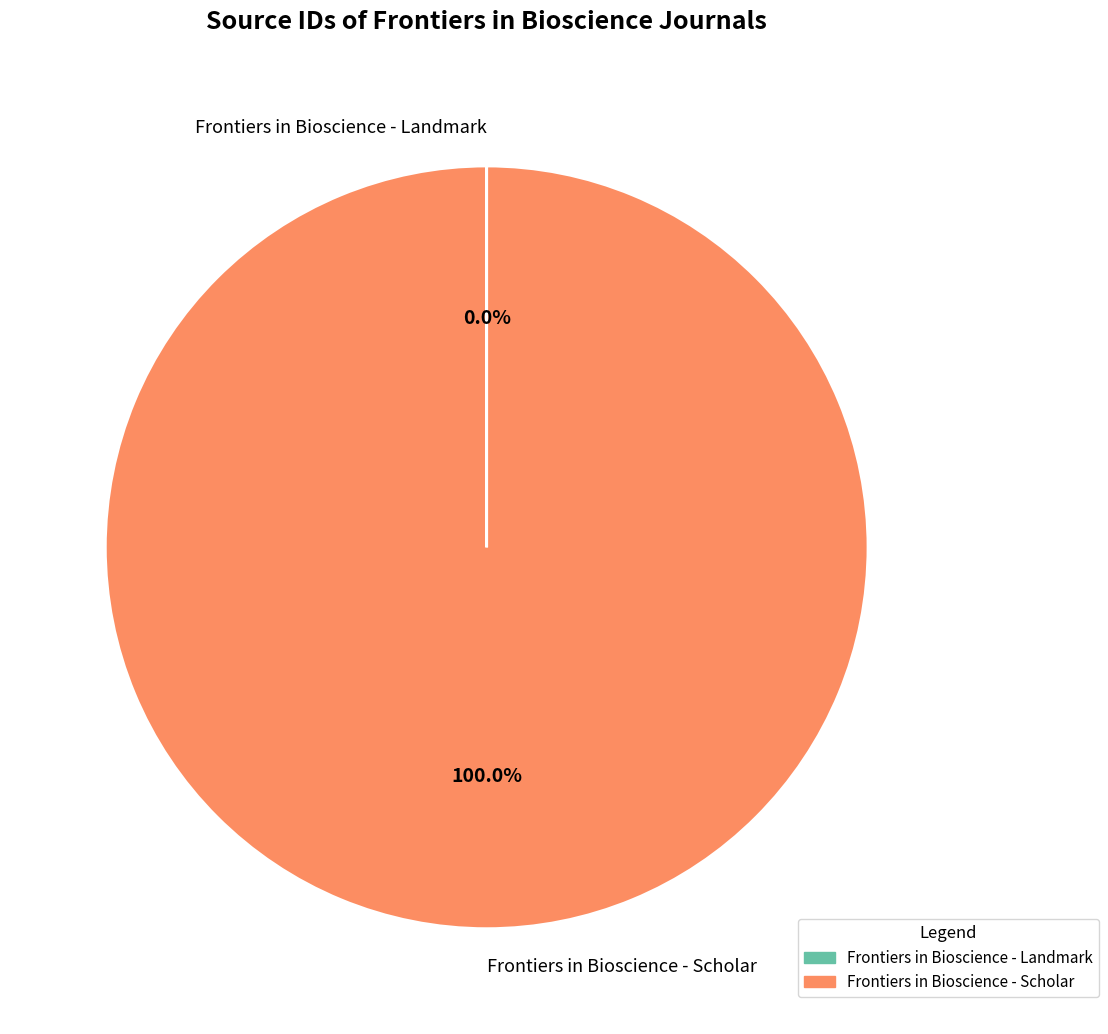

Which category has the biggest portion of the pie?

Frontiers in Bioscience - Scholar